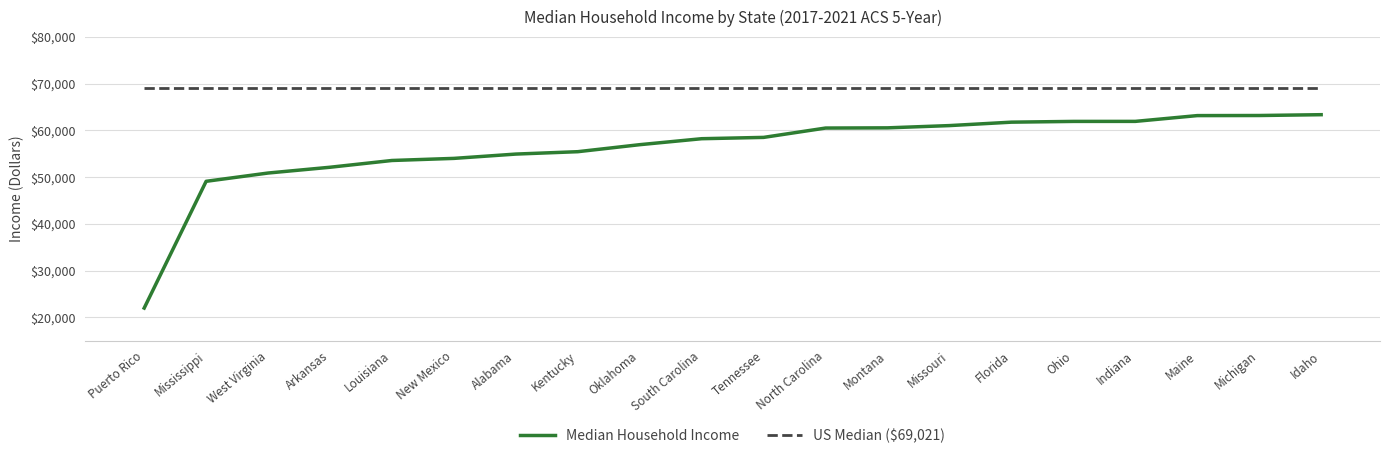

What position from the left is Kentucky?

8